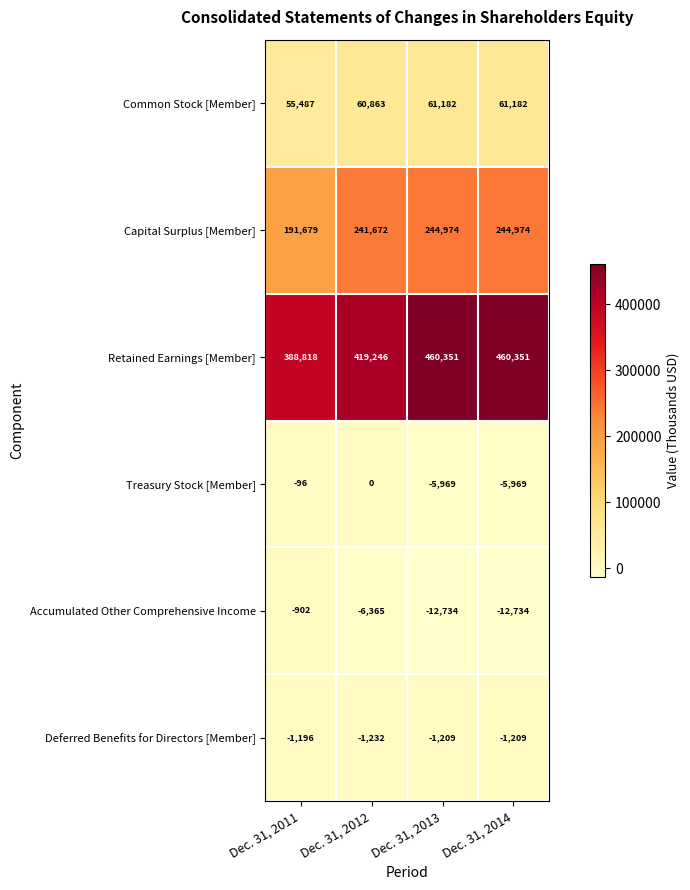

Reading left to right, transcribe all the data shown in this chart.

Common Stock [Member]: Dec. 31, 2011=55487	Dec. 31, 2012=60863	Dec. 31, 2013=61182	Dec. 31, 2014=61182
Capital Surplus [Member]: Dec. 31, 2011=191679	Dec. 31, 2012=241672	Dec. 31, 2013=244974	Dec. 31, 2014=244974
Retained Earnings [Member]: Dec. 31, 2011=388818	Dec. 31, 2012=419246	Dec. 31, 2013=460351	Dec. 31, 2014=460351
Treasury Stock [Member]: Dec. 31, 2011=-96	Dec. 31, 2012=0	Dec. 31, 2013=-5969	Dec. 31, 2014=-5969
Accumulated Other Comprehensive Income: Dec. 31, 2011=-902	Dec. 31, 2012=-6365	Dec. 31, 2013=-12734	Dec. 31, 2014=-12734
Deferred Benefits for Directors [Member]: Dec. 31, 2011=-1196	Dec. 31, 2012=-1232	Dec. 31, 2013=-1209	Dec. 31, 2014=-1209